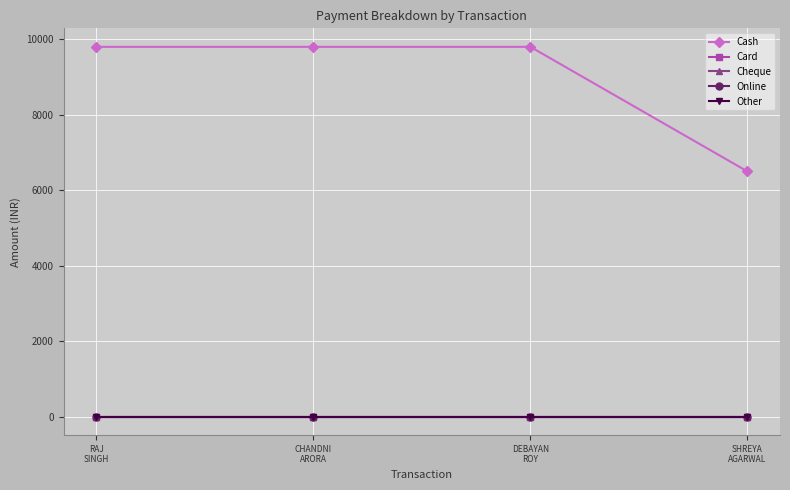

Reading left to right, extract all data points from this chart.

Cash: 9799	9799	9799	6499
Card: 0	0	0	0
Cheque: 0	0	0	0
Online: 0	0	0	0
Other: 0	0	0	0